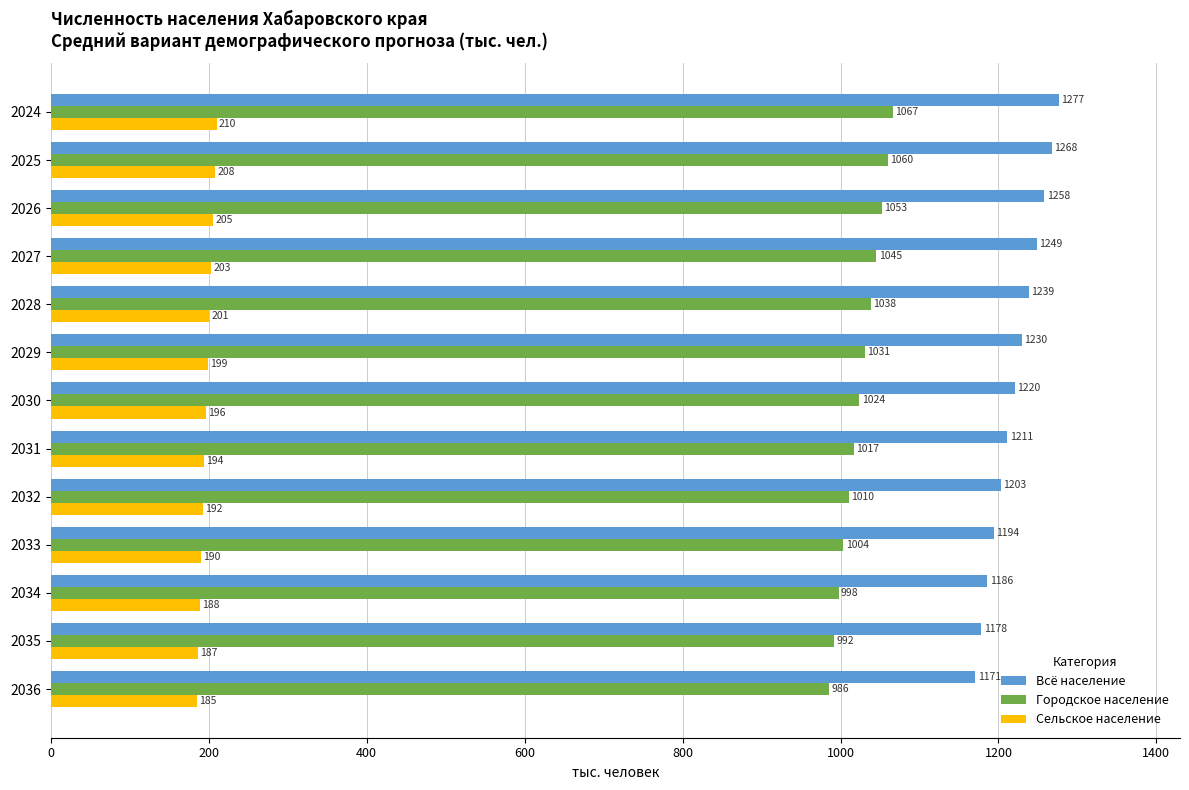

What is the lowest value of the Всё население series?

1170.8